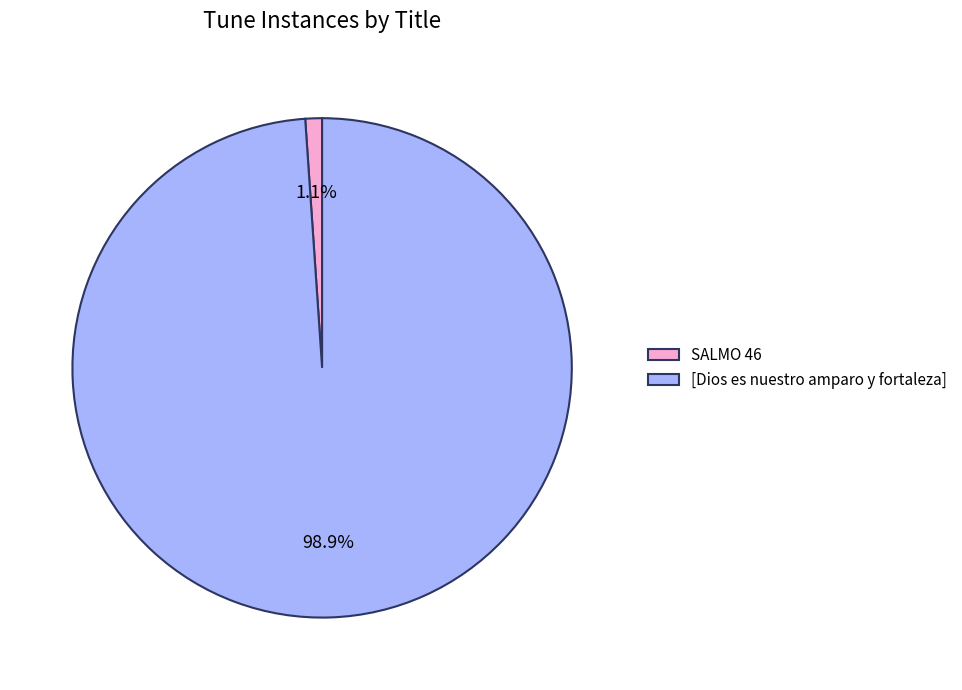

Count the number of slices in the pie.

2